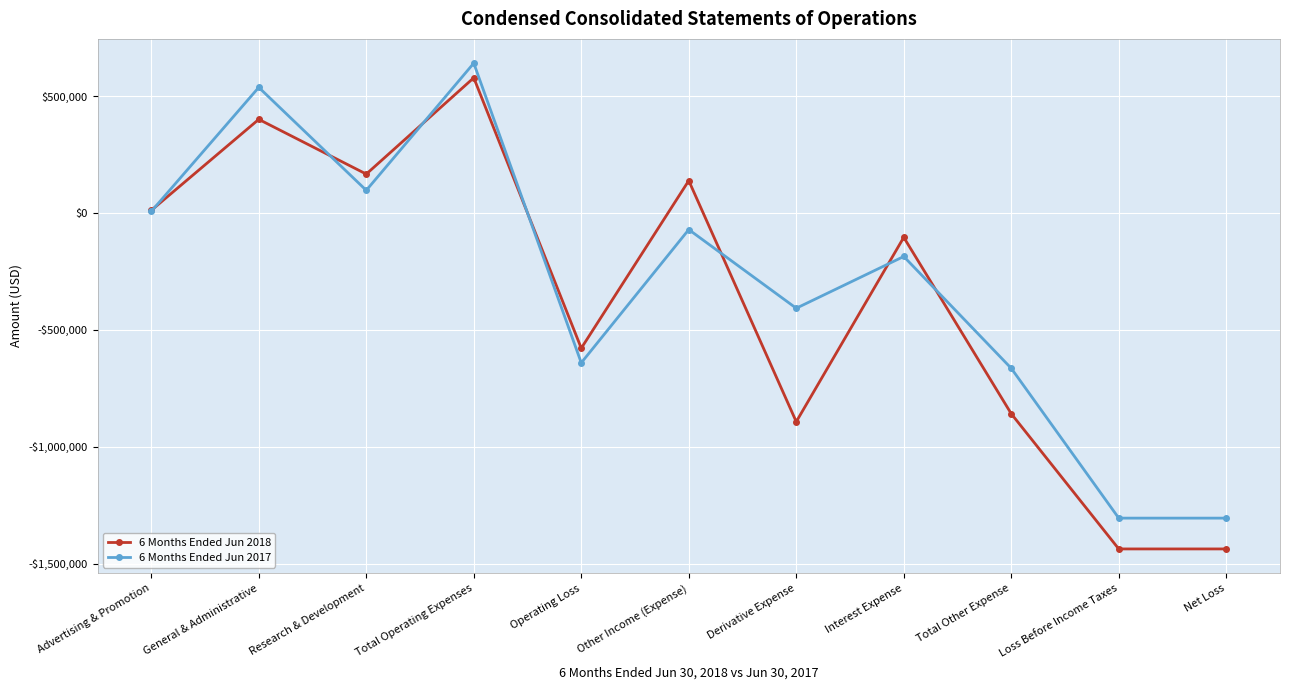

Reading left to right, transcribe all the data shown in this chart.

6 Months Ended Jun 2018: 11270	400662	166489	578421	-578421	138419	-892968	-104201	-858750	-1437171	-1437171
6 Months Ended Jun 2017: 6652	537383	96918	640953	-640953	-70934	-407467	-186023	-664424	-1305377	-1305377